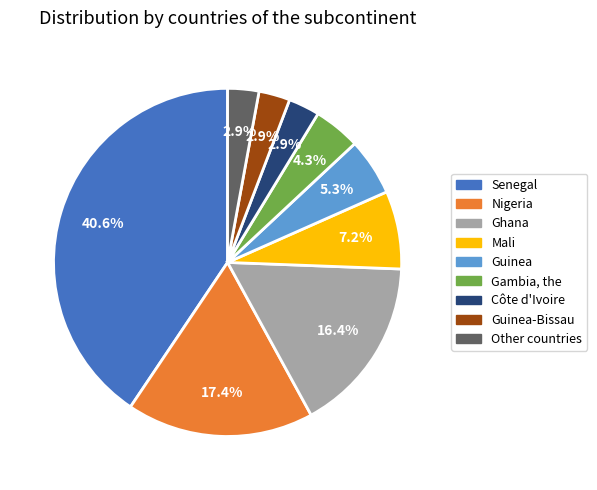

To the nearest percent, what is the difference between the largest and smallest slice percentages?

38%